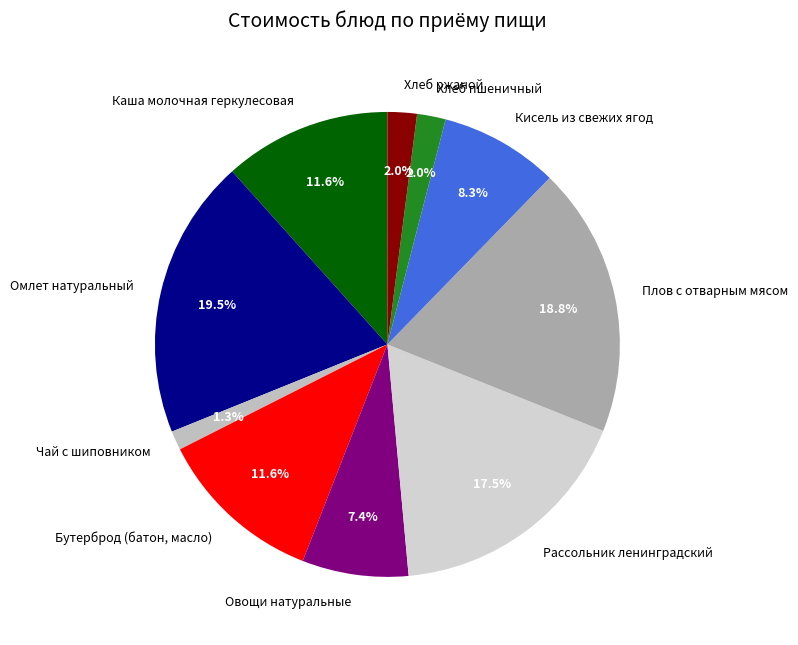

How many segments does this pie chart have?

10